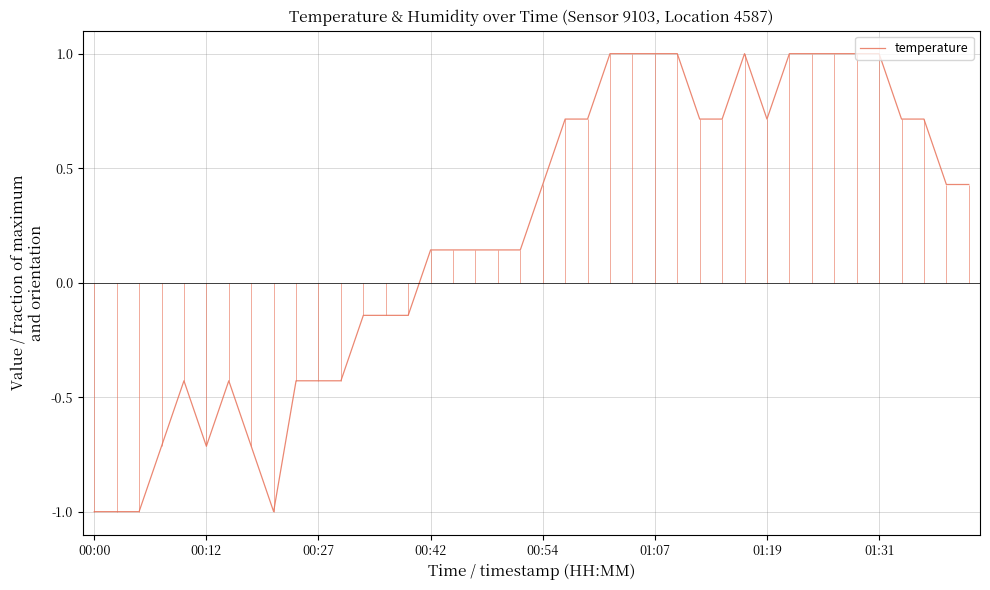

How many interior local valleys (lower than both neighbors) does the data have?

3